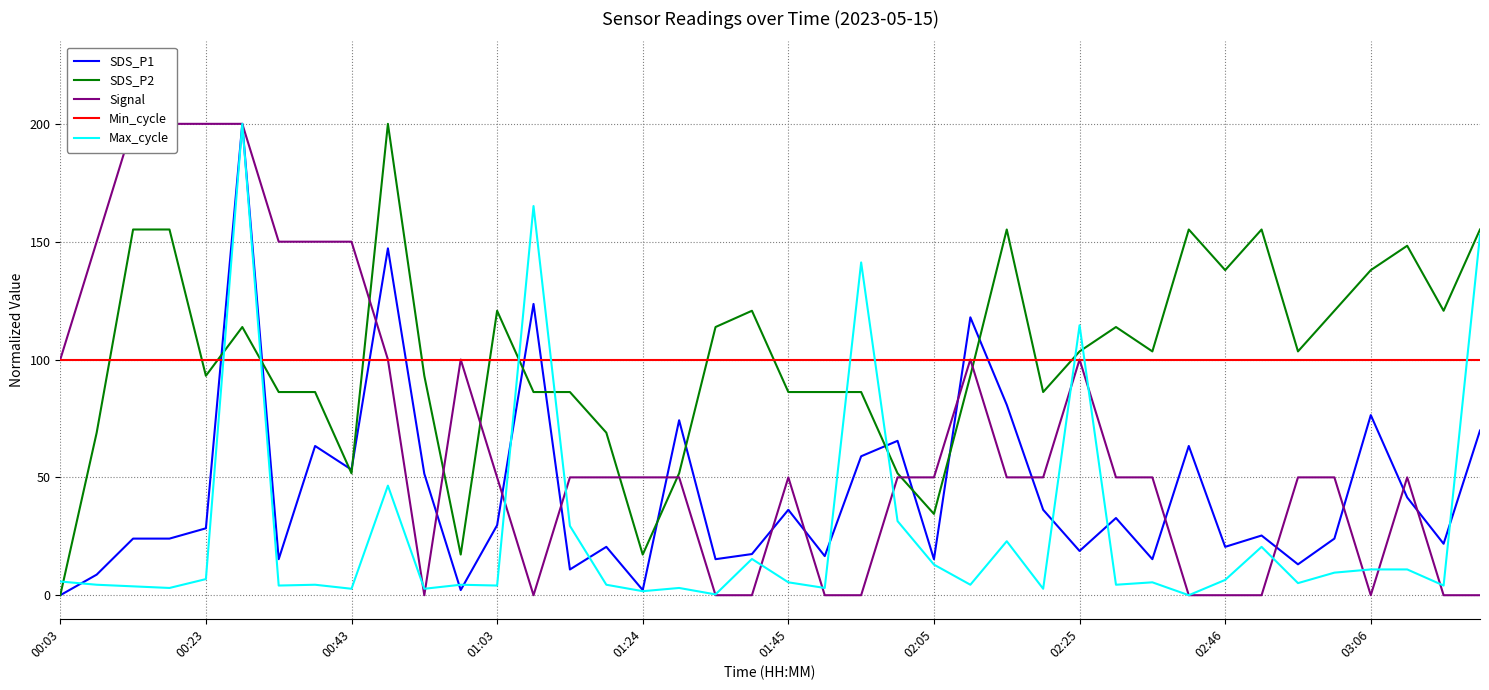

Reading left to right, list all the values displayed in this chart.

SDS_P1: 0.0	8.7	24.0	24.0	28.4	200.0	15.3	63.3	53.3	147.2	51.5	2.2	29.7	123.6	10.9	20.5	2.2	74.2	15.3	17.5	36.2	16.6	59.0	65.5	15.3	117.9	80.8	36.2	18.8	32.8	15.3	63.3	20.5	25.3	13.1	24.0	76.4	41.5	21.8	69.9
SDS_P2: 0.0	69.0	155.2	155.2	93.1	113.8	86.2	86.2	51.7	200.0	93.1	17.2	120.7	86.2	86.2	69.0	17.2	51.7	113.8	120.7	86.2	86.2	86.2	51.7	34.5	93.1	155.2	86.2	103.4	113.8	103.4	155.2	137.9	155.2	103.4	120.7	137.9	148.3	120.7	155.2
Signal: 100.0	150.0	200.0	200.0	200.0	200.0	150.0	150.0	150.0	100.0	0.0	100.0	50.0	0.0	50.0	50.0	50.0	50.0	0.0	0.0	50.0	0.0	0.0	50.0	50.0	100.0	50.0	50.0	100.0	50.0	50.0	0.0	0.0	0.0	50.0	50.0	0.0	50.0	0.0	0.0
Min_cycle: 100.0	100.0	100.0	100.0	100.0	100.0	100.0	100.0	100.0	100.0	100.0	100.0	100.0	100.0	100.0	100.0	100.0	100.0	100.0	100.0	100.0	100.0	100.0	100.0	100.0	100.0	100.0	100.0	100.0	100.0	100.0	100.0	100.0	100.0	100.0	100.0	100.0	100.0	100.0	100.0
Max_cycle: 5.8	4.4	3.8	3.1	6.8	200.0	4.1	4.4	2.7	46.5	2.7	4.4	4.1	165.1	29.4	4.4	1.7	3.1	0.3	15.4	5.5	3.1	141.2	31.5	13.0	4.4	22.9	2.7	114.5	4.4	5.5	0.0	6.5	20.5	5.1	9.6	10.9	10.9	4.1	152.8